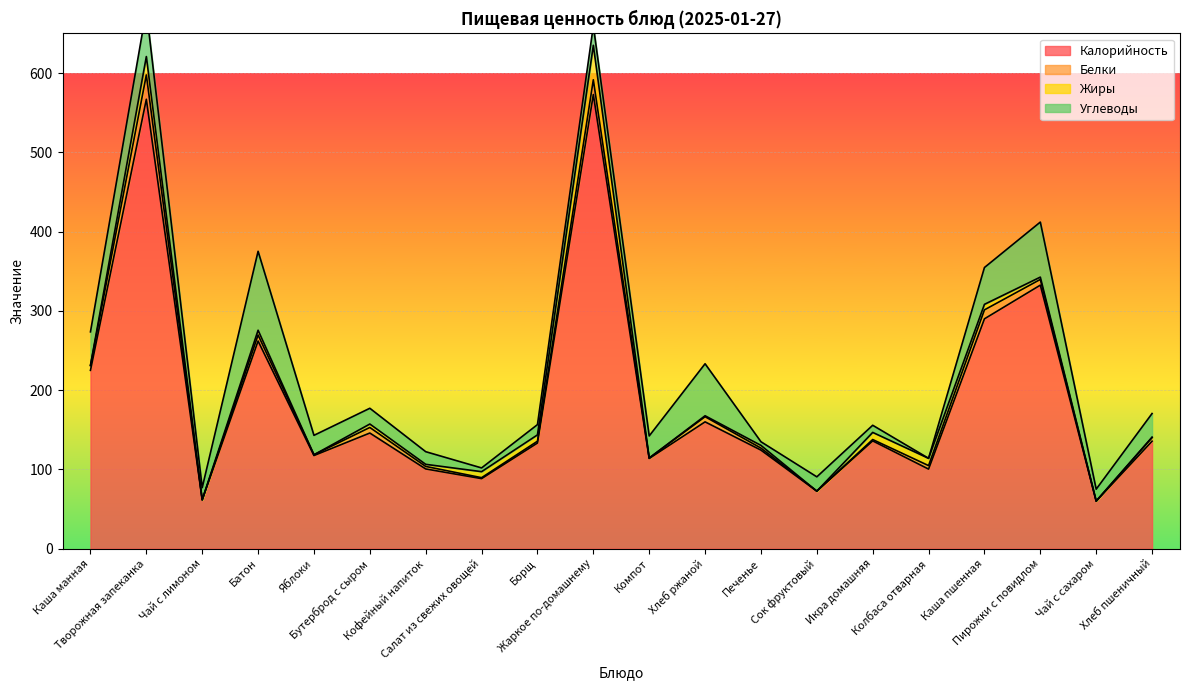

At which category does the chart reach its minimum across all series?

Сок фруктовый